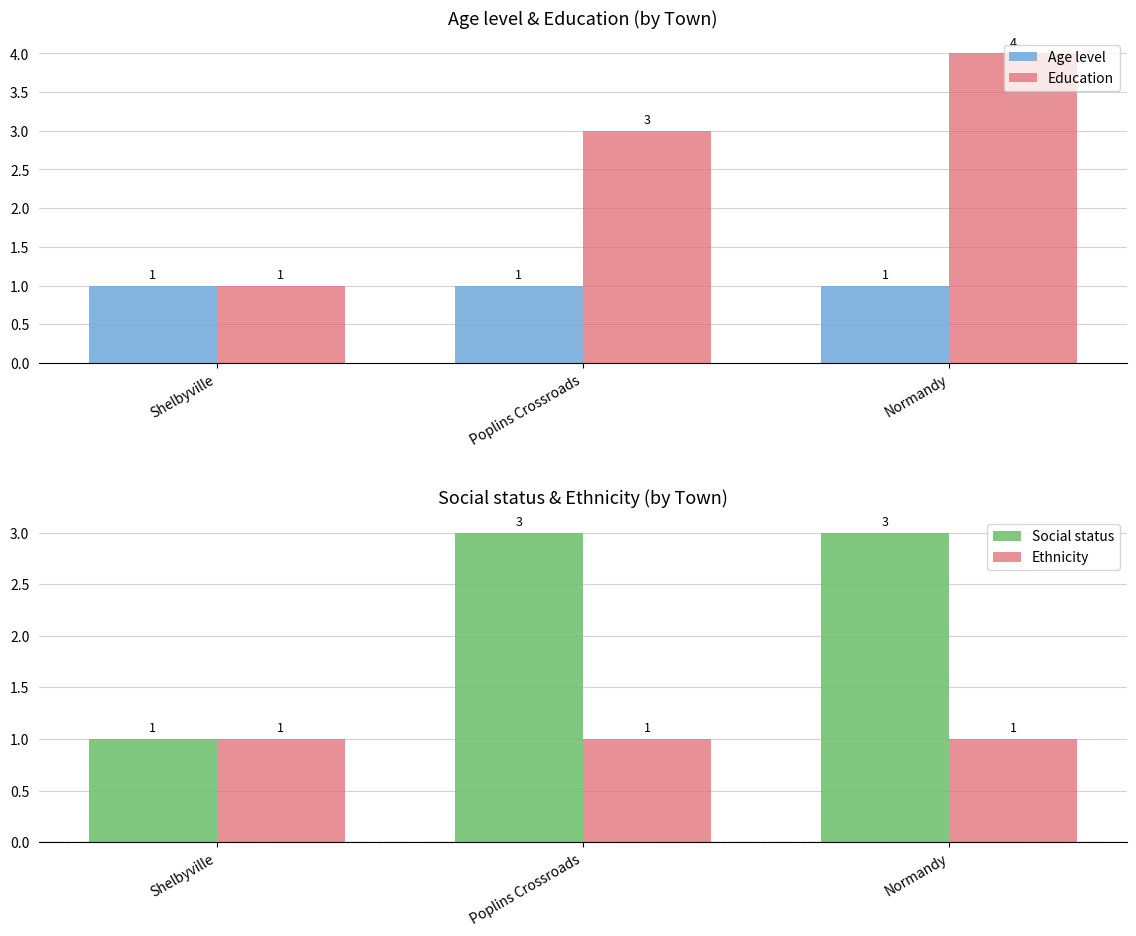

What is the sum of the Education values at Shelbyville and Normandy?

5